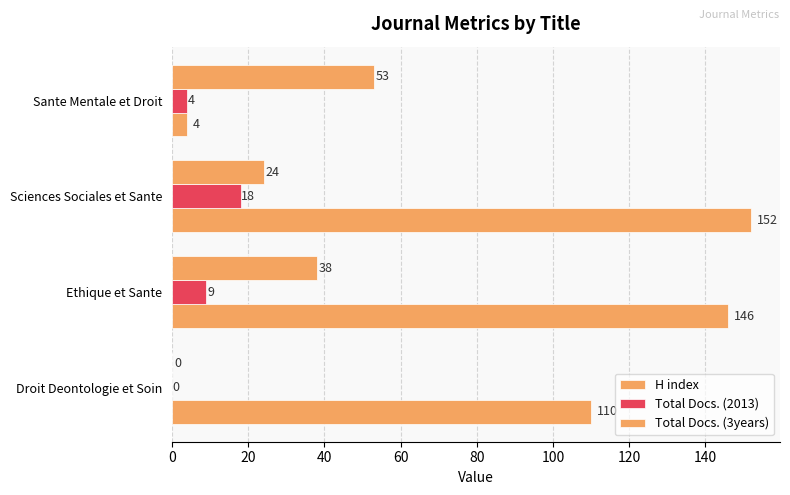

Count the number of categories in the chart.

4